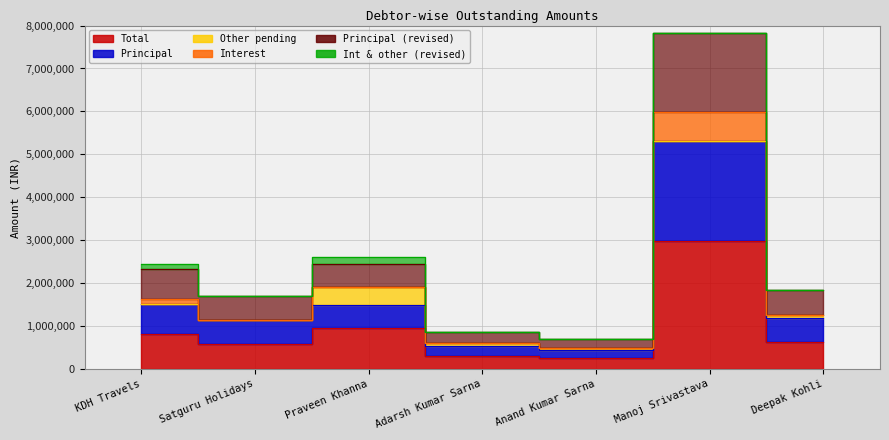

What is the label of the 3rd point from the right?

Anand Kumar Sarna